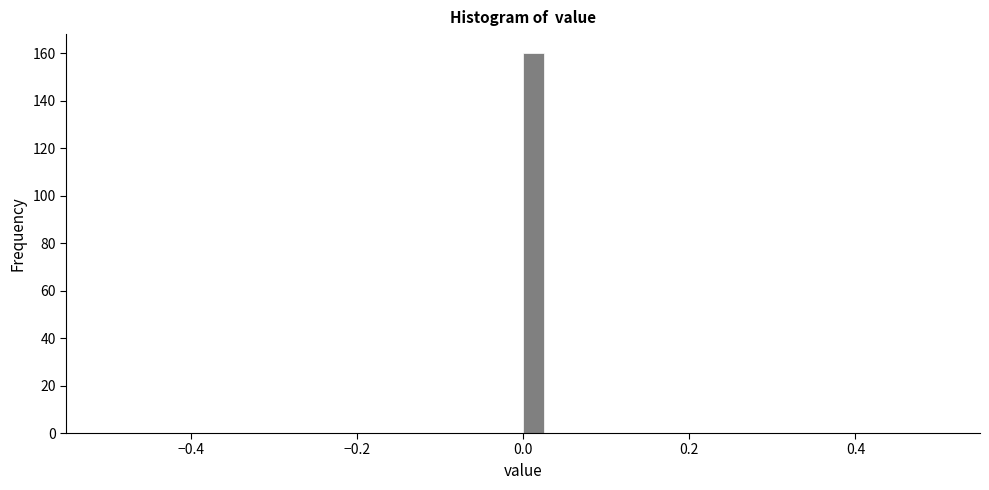

Around what value on the x-axis is the tallest bar? Give the approximate position of its centre, as read against the axis.

0.02